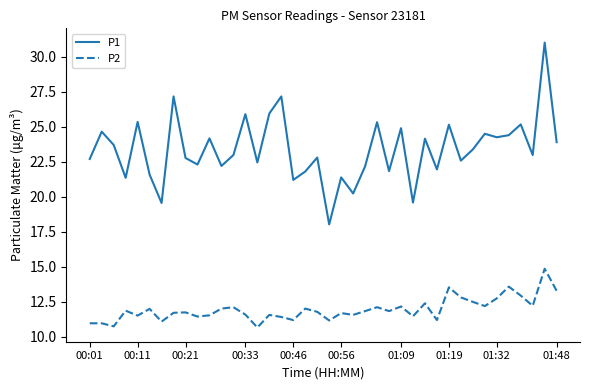

What is the minimum value for P1?

18.0